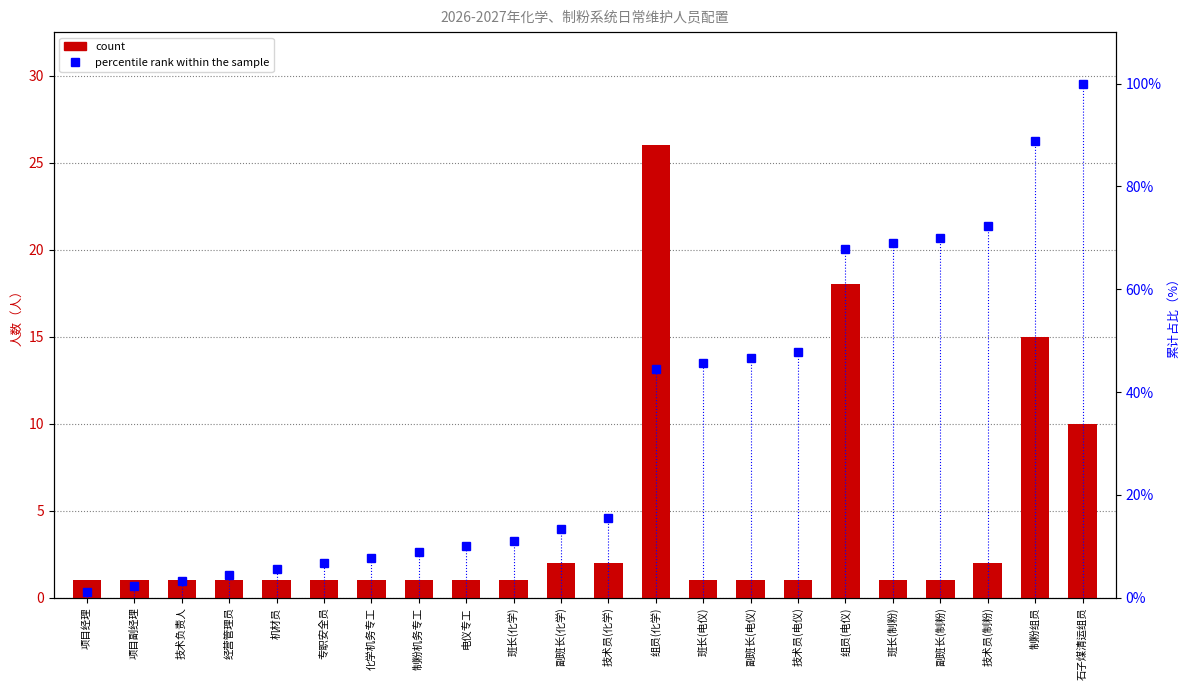

What is the sum of all count values?

90.0